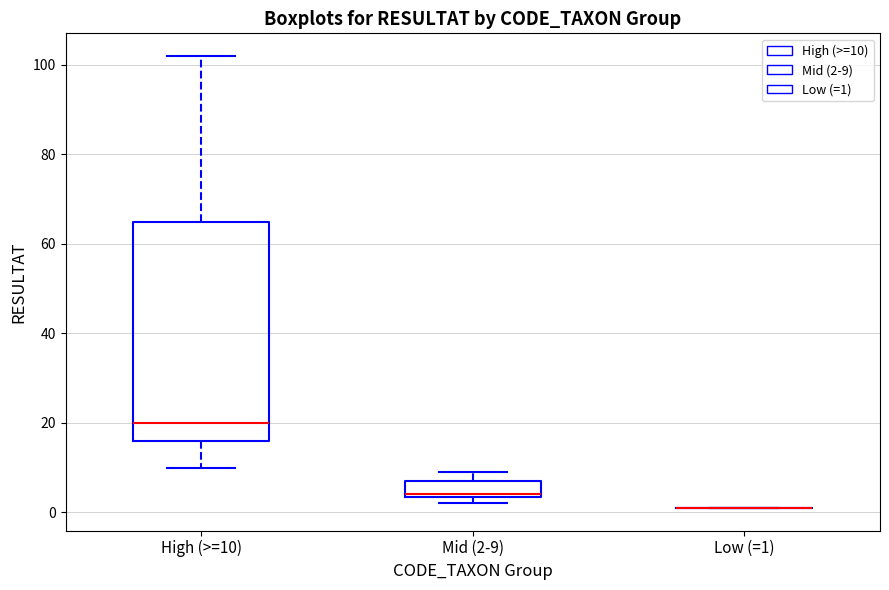

Reading left to right, transcribe this box plot: for each box, give where its median line is, the range the box spans, and where its two whiskers end, as read against the y-axis. The values are not printed on the chart, so give them approximately, as read against the axis.

High (>=10): median 20, box 16 to 66, whiskers 10 to 102
Mid (2-9): median 4, box 4 to 8, whiskers 2 to 10
Low (=1): box collapsed to a line at 2, whiskers 2 to 2